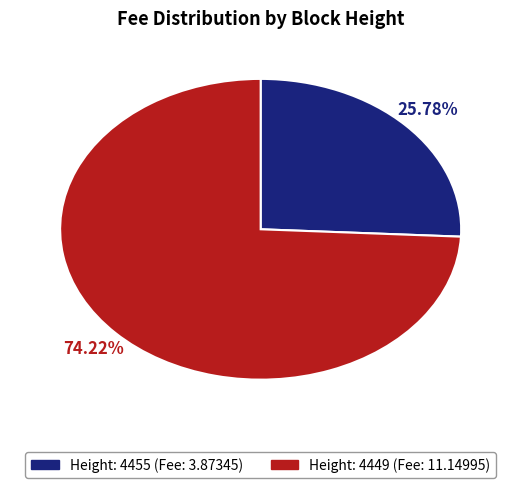

Does any single category account for the majority?

Yes